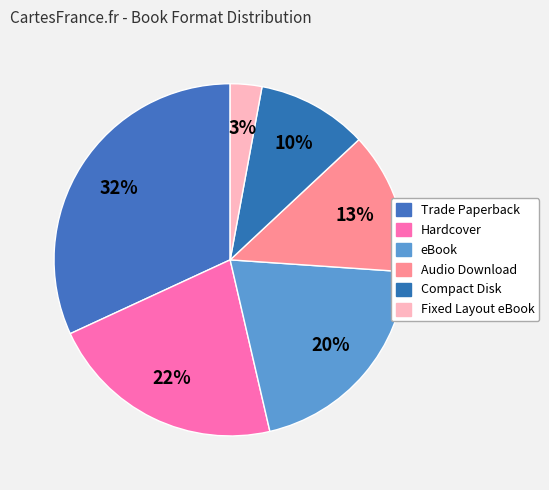

To the nearest percent, what is the average slice percentage?

17%